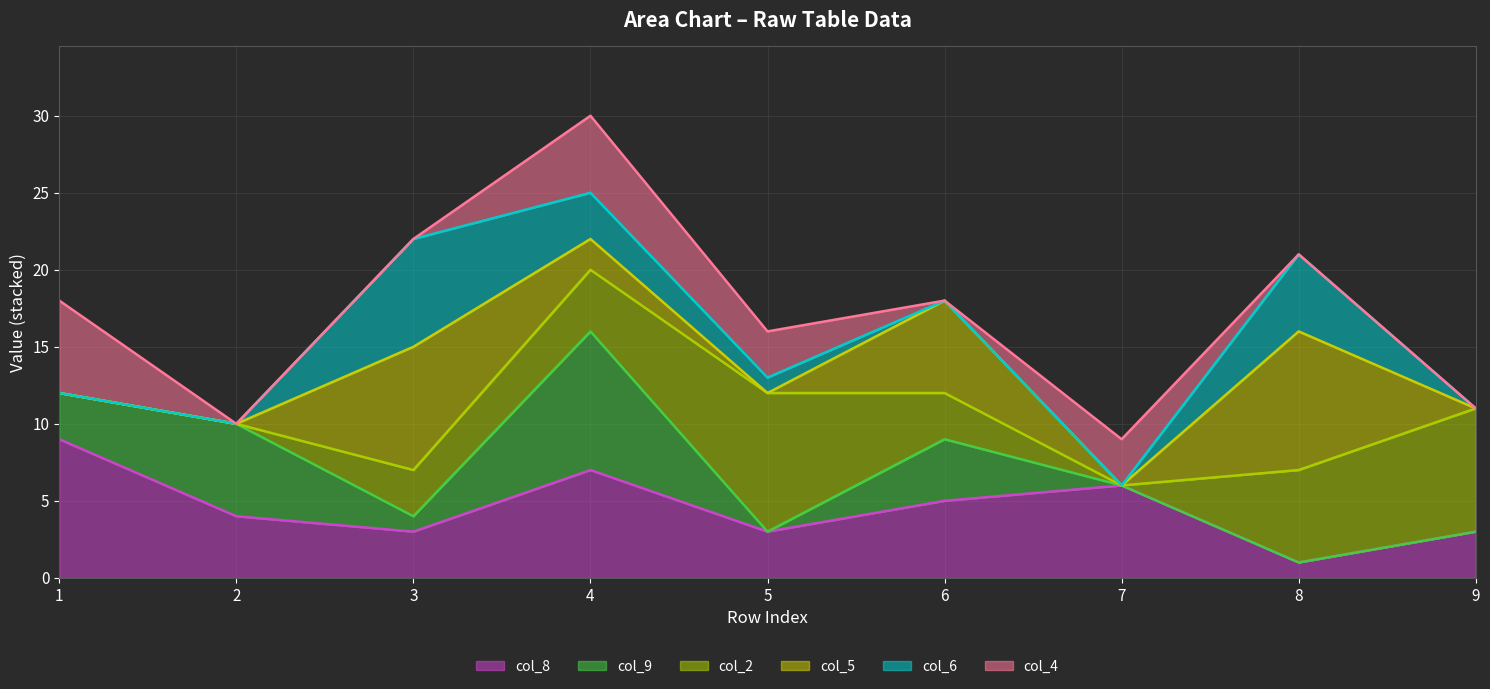

Reading left to right, what are all the values shown in this chart?

col_8 line: 1=9	2=4	3=3	4=7	5=3	6=5	7=6	8=1	9=3
col_9 line: 1=12	2=10	3=4	4=16	5=3	6=9	7=6	8=1	9=3
col_2 line: 1=12	2=10	3=7	4=20	5=12	6=12	7=6	8=7	9=11
col_5 line: 1=12	2=10	3=15	4=22	5=12	6=18	7=6	8=16	9=11
col_6 line: 1=12	2=10	3=22	4=25	5=13	6=18	7=6	8=21	9=11
col_4 line: 1=18	2=10	3=22	4=30	5=16	6=18	7=9	8=21	9=11